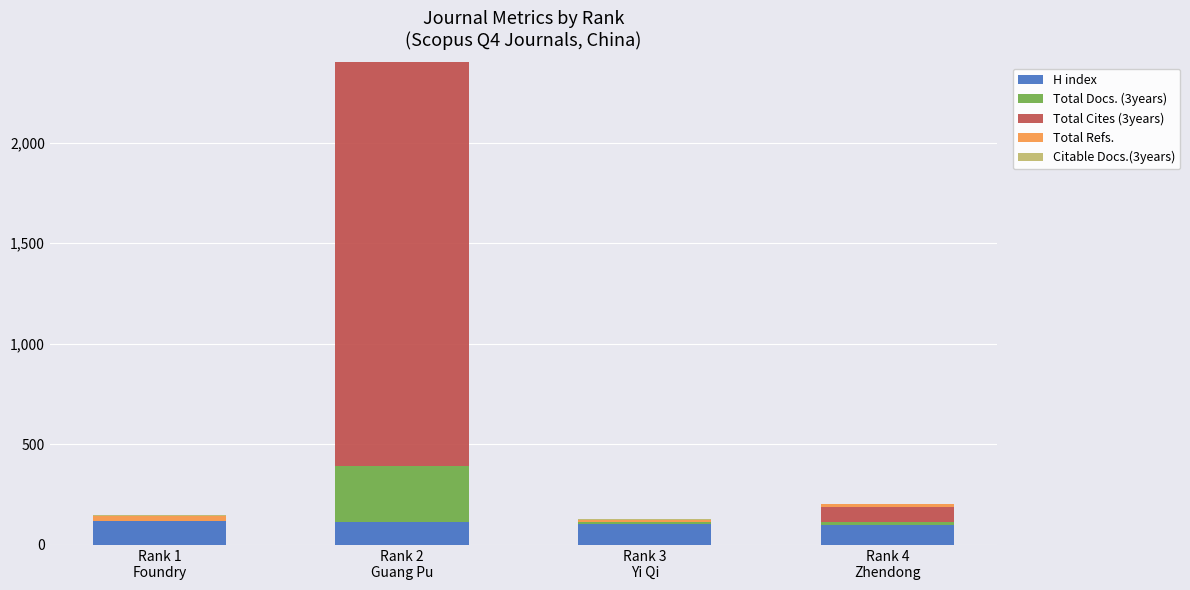

At how many categories does at least one series exceed 1011?

1